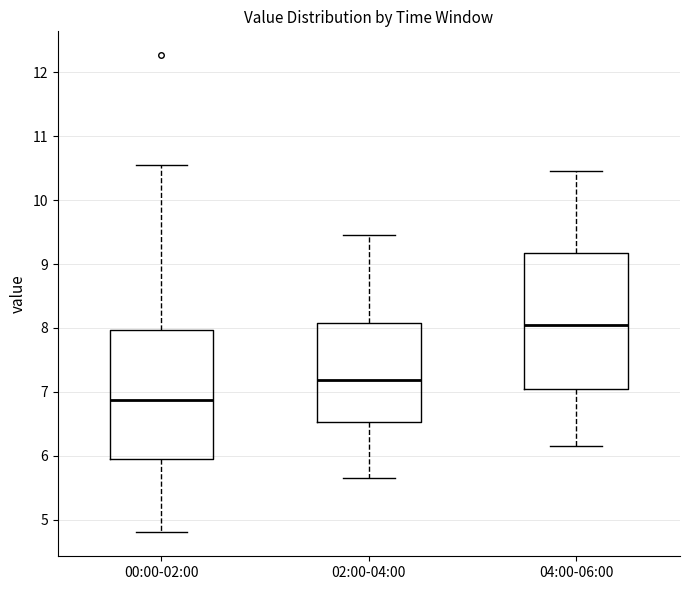

Which box is the tallest, from its lower edge to its upper edge?

04:00-06:00